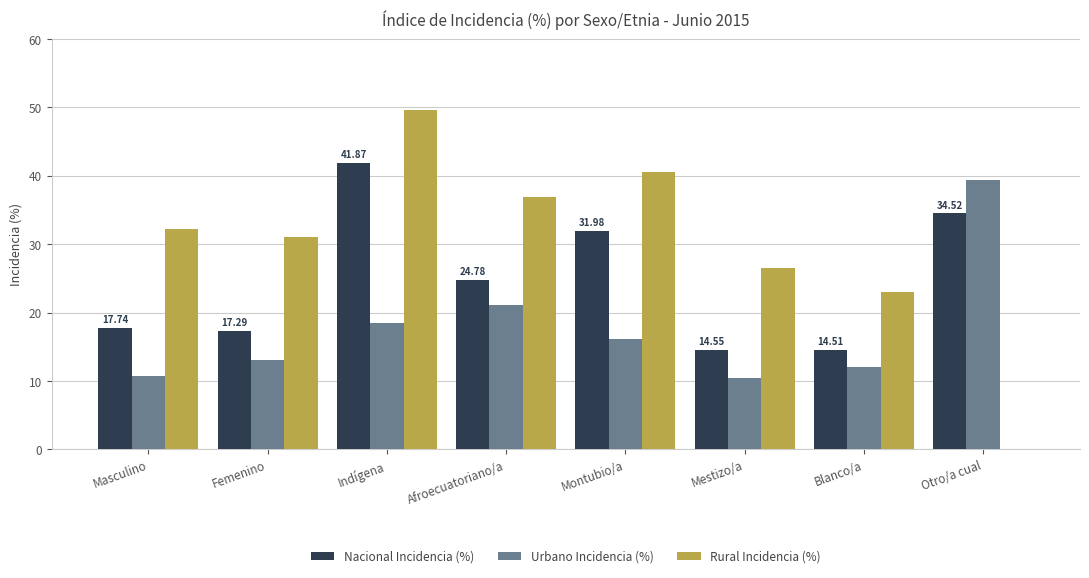

Where is Nacional Incidencia (%) nearest to the value 28?

Afroecuatoriano/a